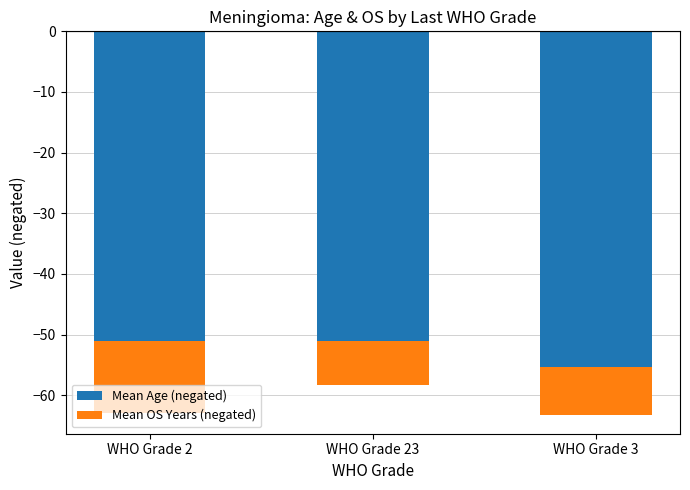

What is the minimum value shown in the chart?

-55.4